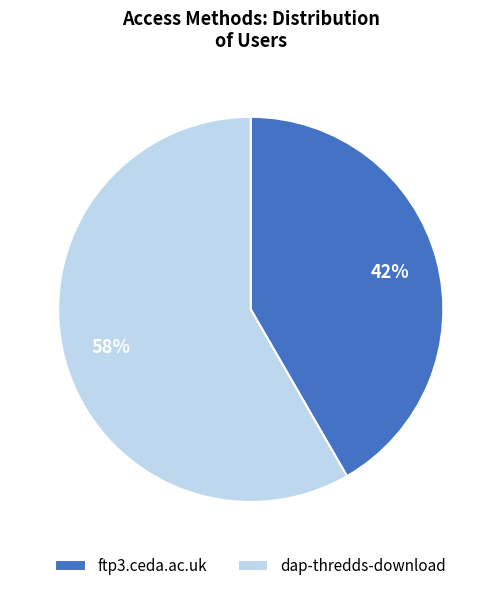

To the nearest percent, what is the combined percentage of ftp3.ceda.ac.uk and dap-thredds-download?

100%